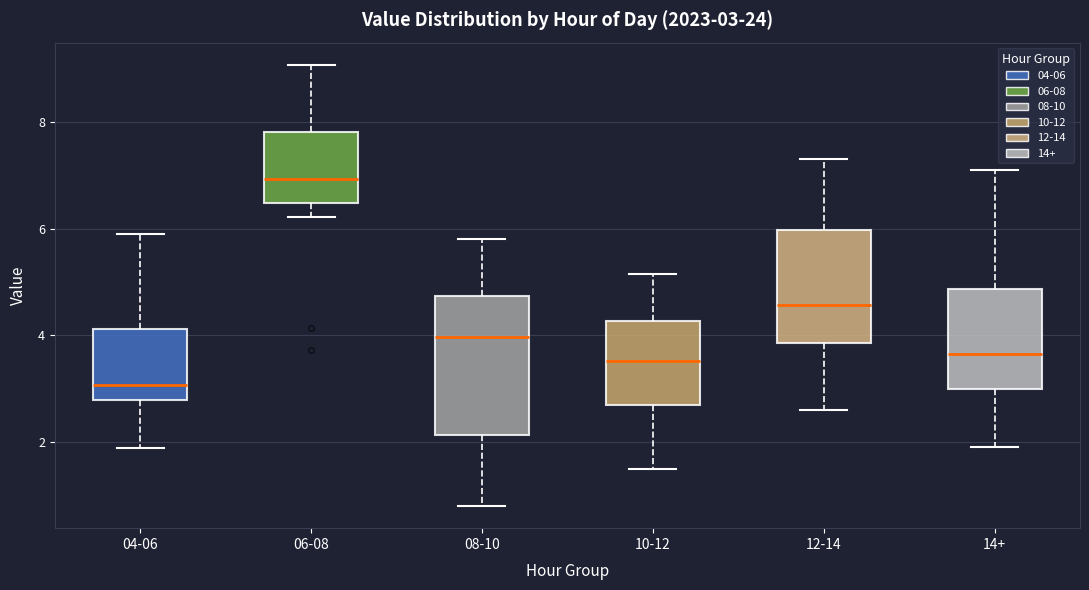

Comparing the boxes themselves (not the whiskers), which one is the tallest?

08-10